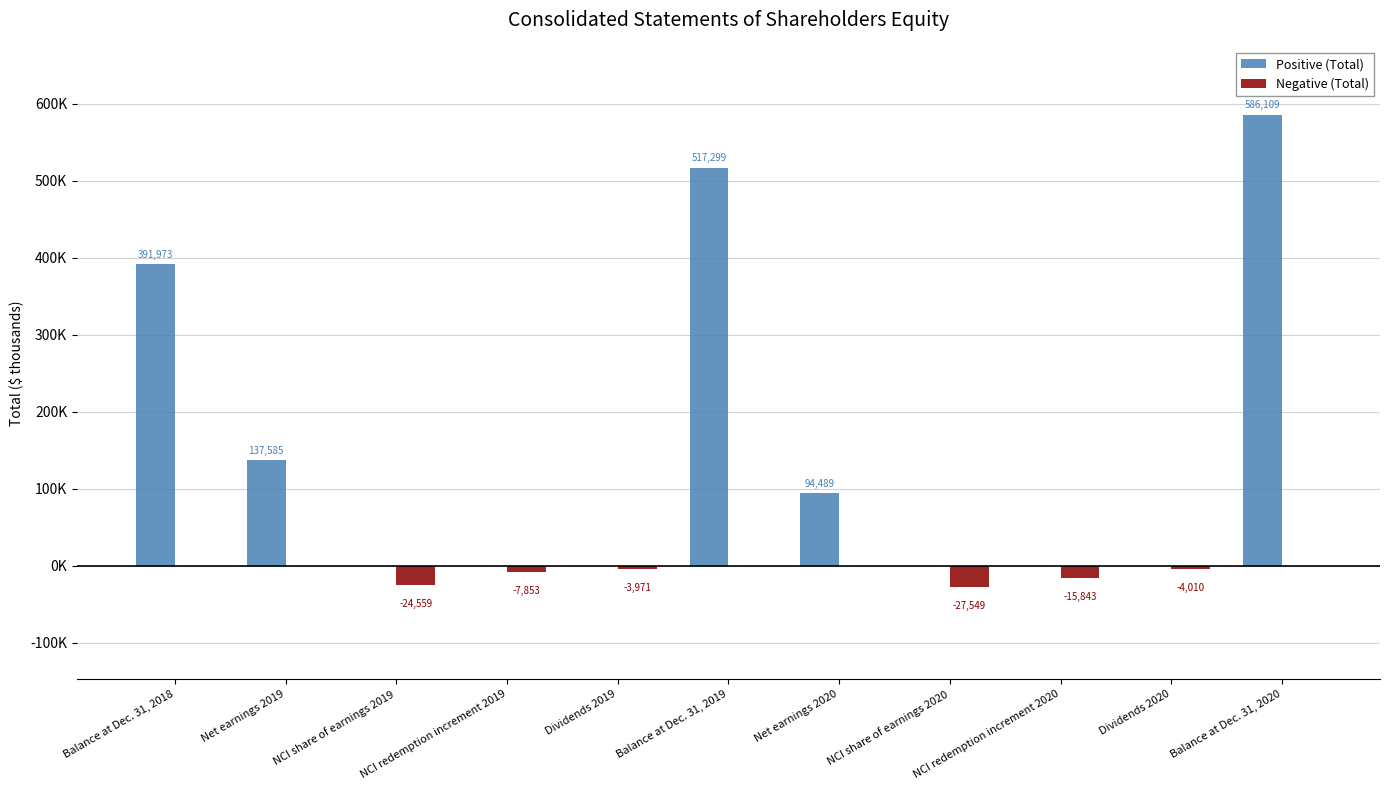

Which series has the widest spread of values?

Positive (Total)